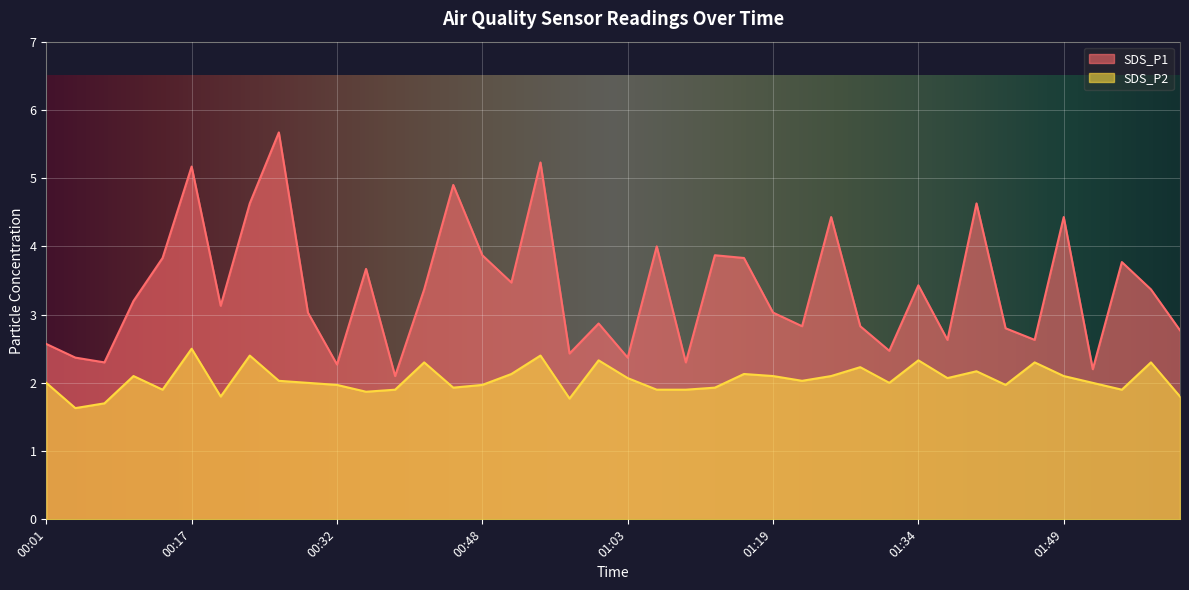

Reading left to right, what are all the values shown in this chart?

SDS_P1: 2.6	2.4	2.3	3.2	3.8	5.2	3.1	4.6	5.7	3.0	2.3	3.7	2.1	3.4	4.9	3.9	3.5	5.2	2.4	2.9	2.4	4.0	2.3	3.9	3.8	3.0	2.8	4.4	2.8	2.5	3.4	2.6	4.6	2.8	2.6	4.4	2.2	3.8	3.4	2.8
SDS_P2: 2.0	1.6	1.7	2.1	1.9	2.5	1.8	2.4	2.0	2.0	2.0	1.9	1.9	2.3	1.9	2.0	2.1	2.4	1.8	2.3	2.1	1.9	1.9	1.9	2.1	2.1	2.0	2.1	2.2	2.0	2.3	2.1	2.2	2.0	2.3	2.1	2.0	1.9	2.3	1.8